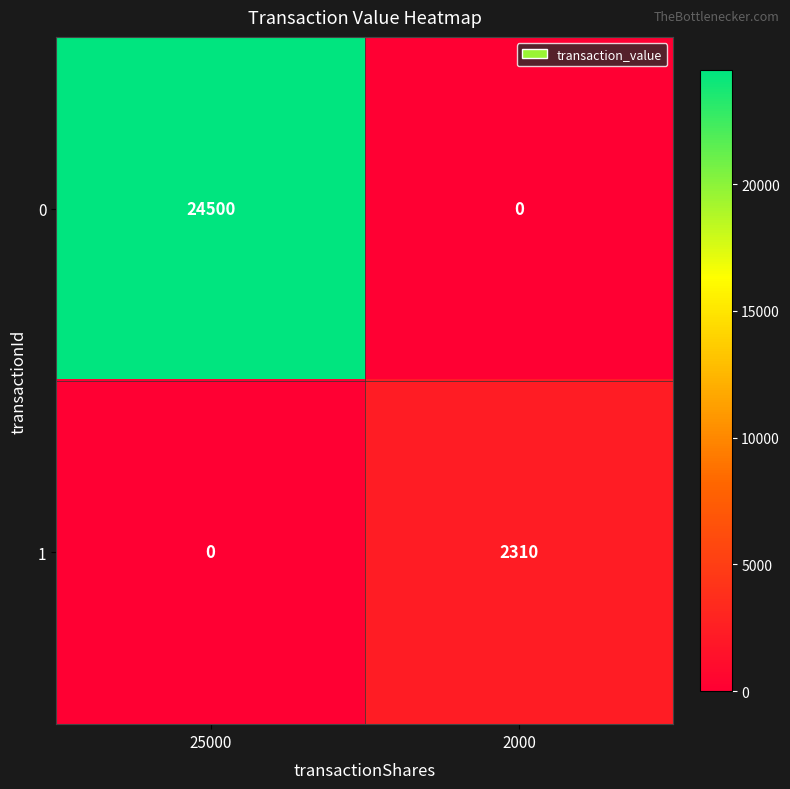

What is the difference between the maximum and minimum values in the 0 series?

24500